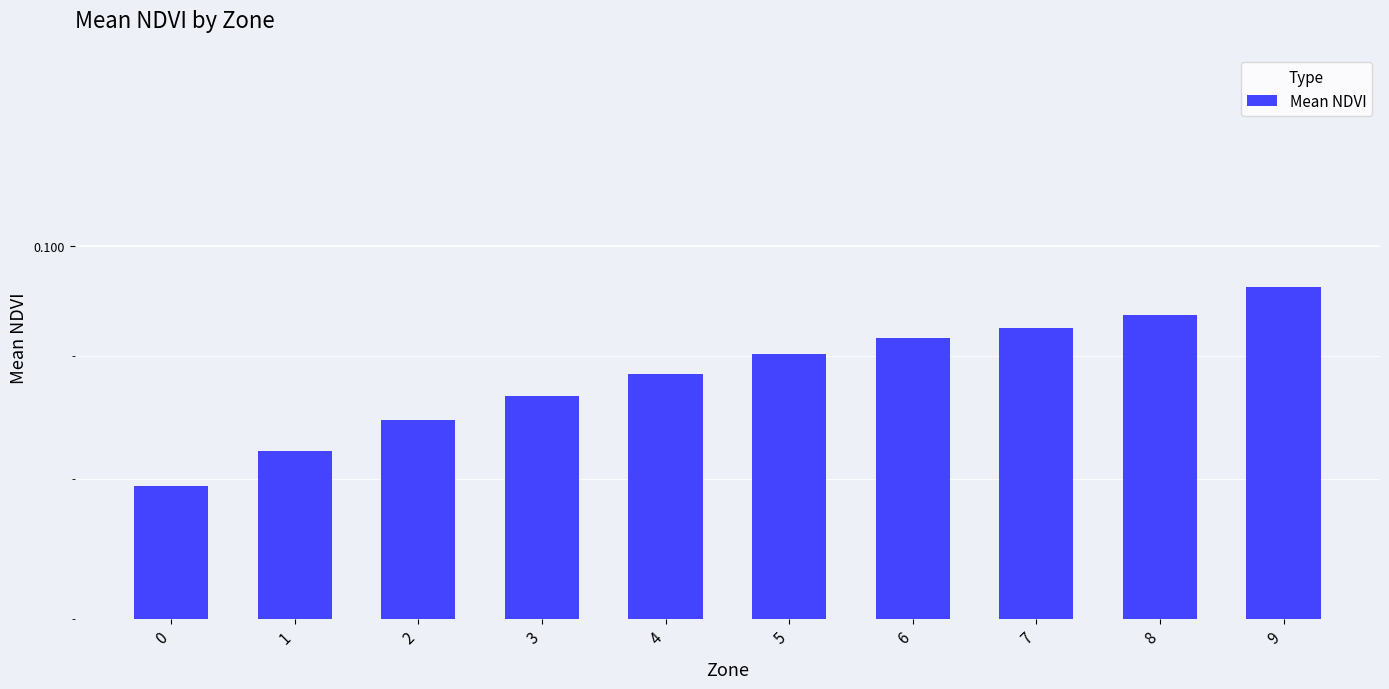

Reading left to right, what are all the values shown in this chart?

0.1	0.1	0.1	0.1	0.1	0.1	0.1	0.1	0.1	0.1